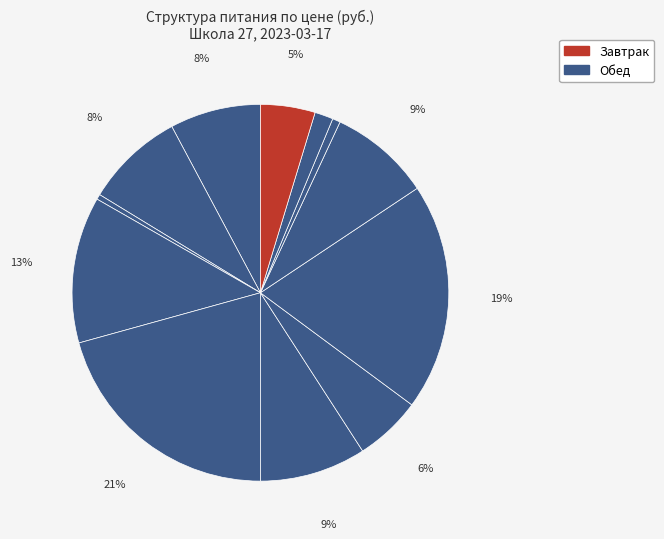

To the nearest percent, what is the difference between the largest and smallest slice percentages?

20%